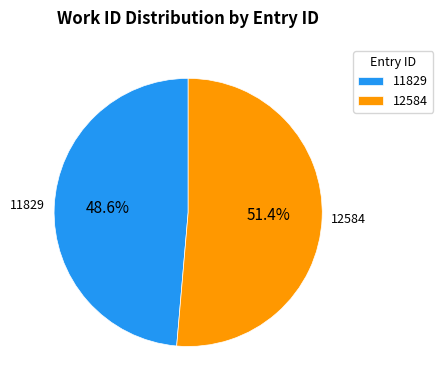

How many segments does this pie chart have?

2